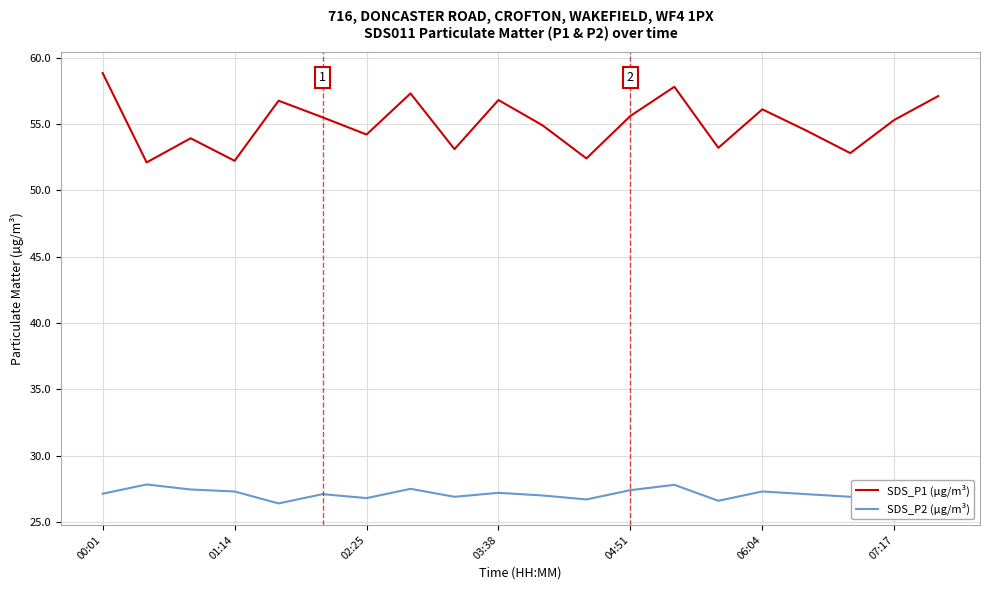

What is the difference between the maximum and minimum values in the SDS_P1 (µg/m³) series?

6.7